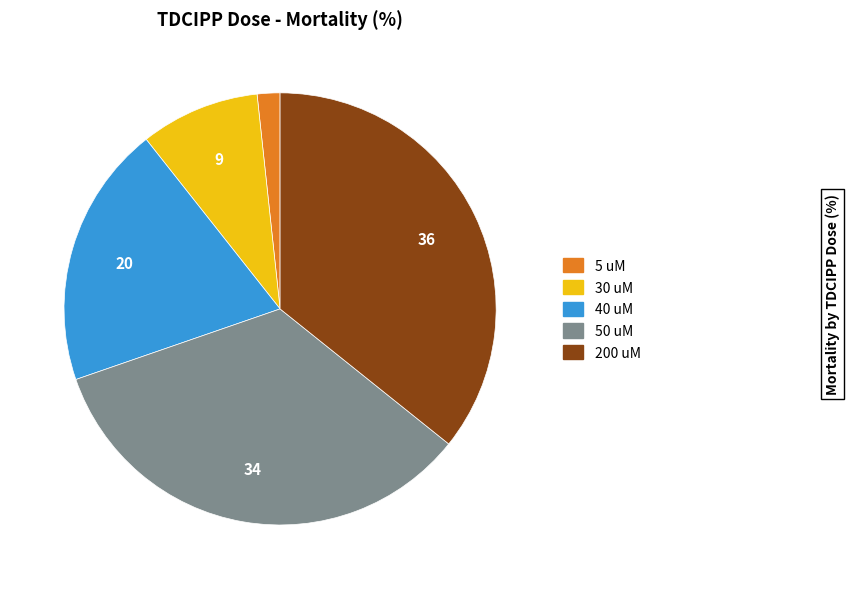

Is there a majority slice in this chart?

No